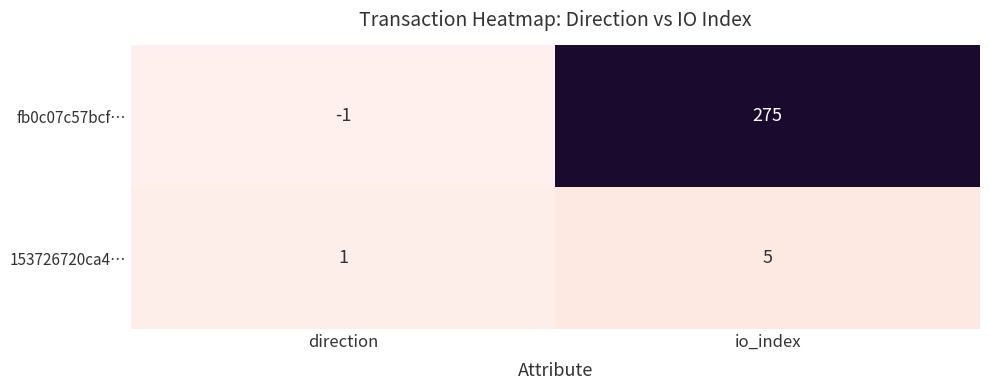

How many categories are shown in the chart?

2